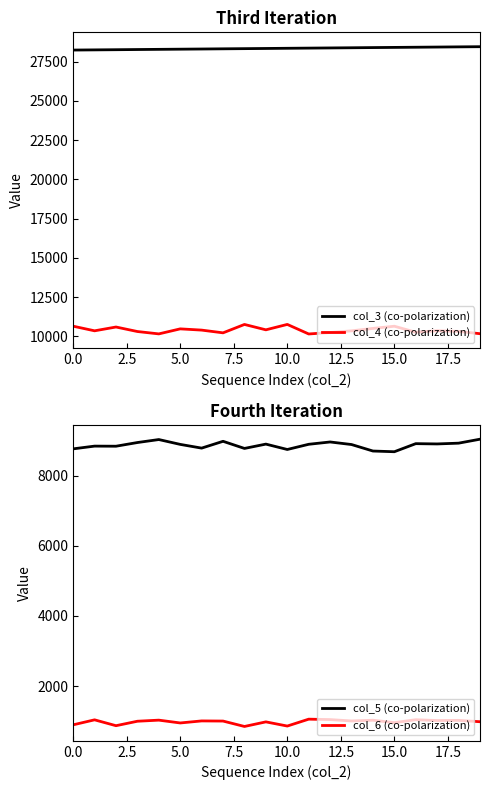

What is the sum of all col_5 (co-polarization) values?

177300